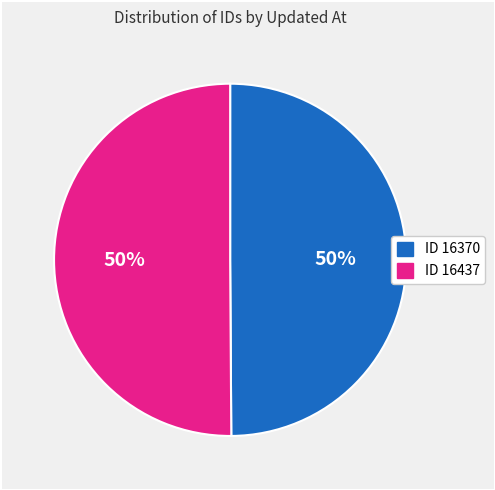

To the nearest percent, what is the average slice percentage?

50%